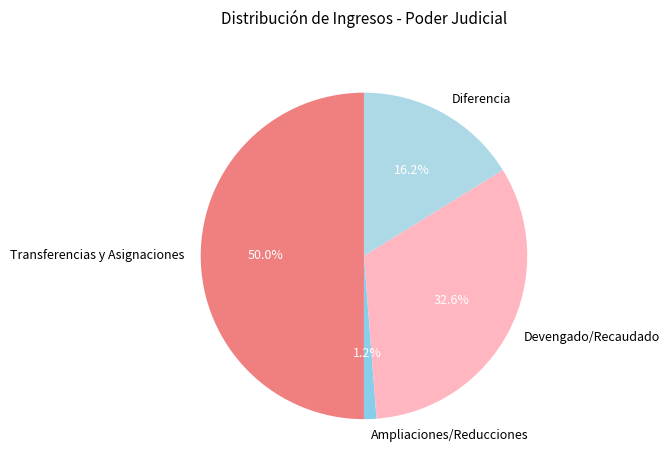

Approximately how many times larger is the value at Devengado/Recaudado compared to Diferencia?

2.0